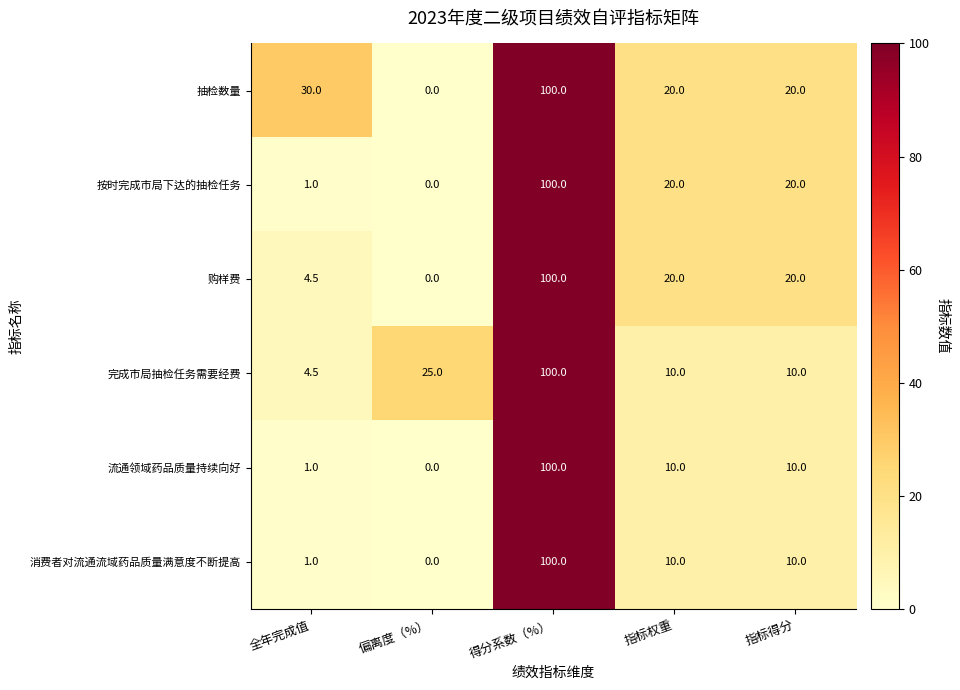

Is it true that 完成市局抽检任务需要经费 equals 100.0 at 得分系数（%）?

True